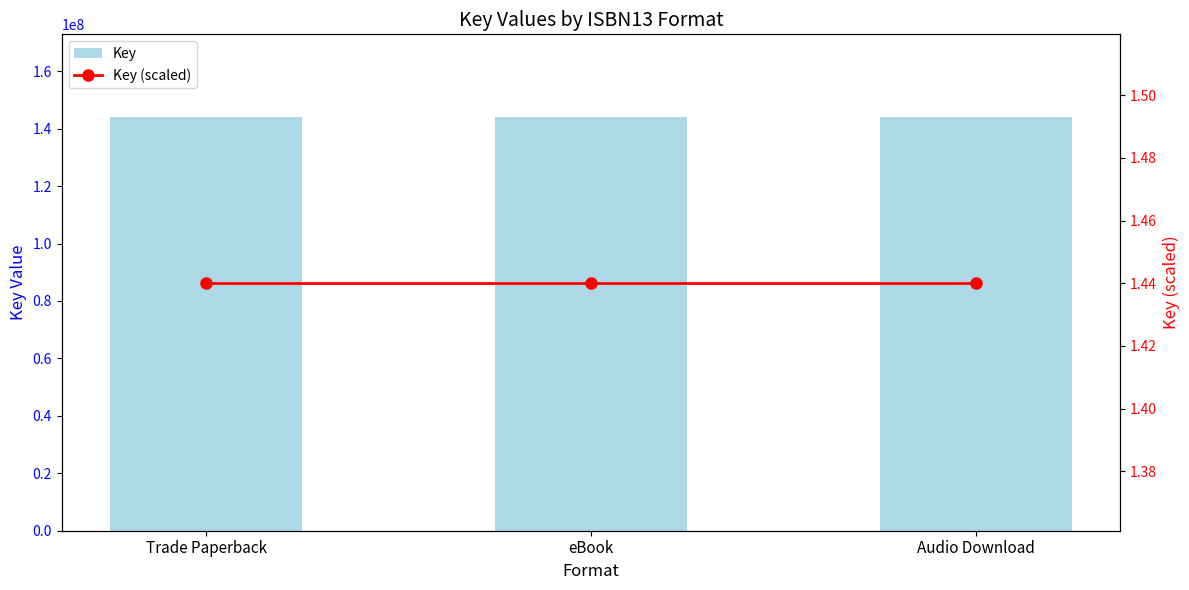

Rank the series by their maximum value, from lowest to highest.

Key (scaled), Key